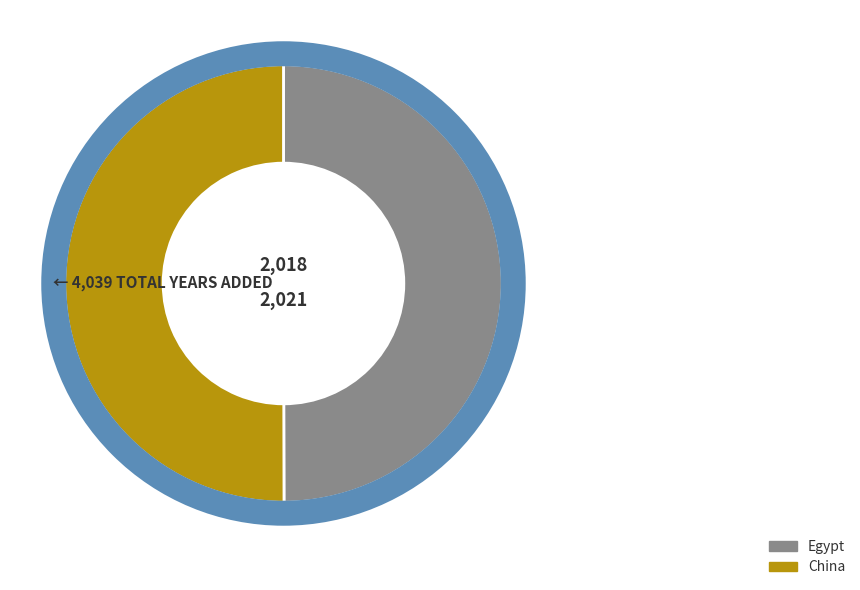

Is the sum of Egypt and China greater than half?

Yes